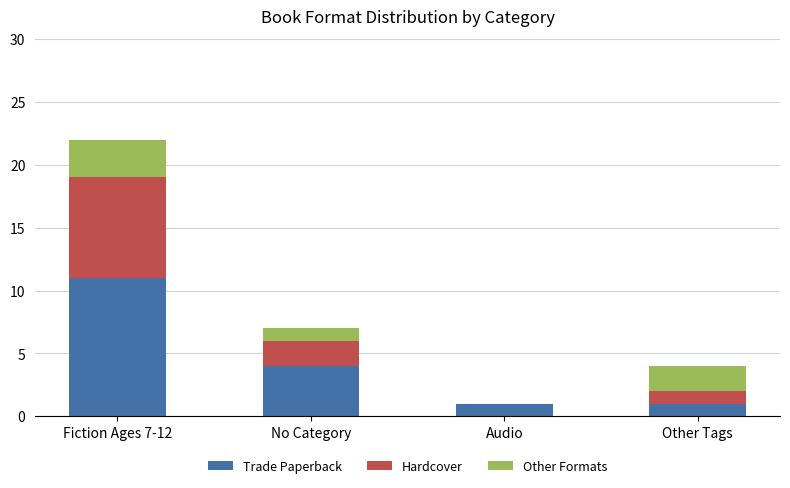

At which category is the sum across all series the highest?

Fiction Ages 7-12